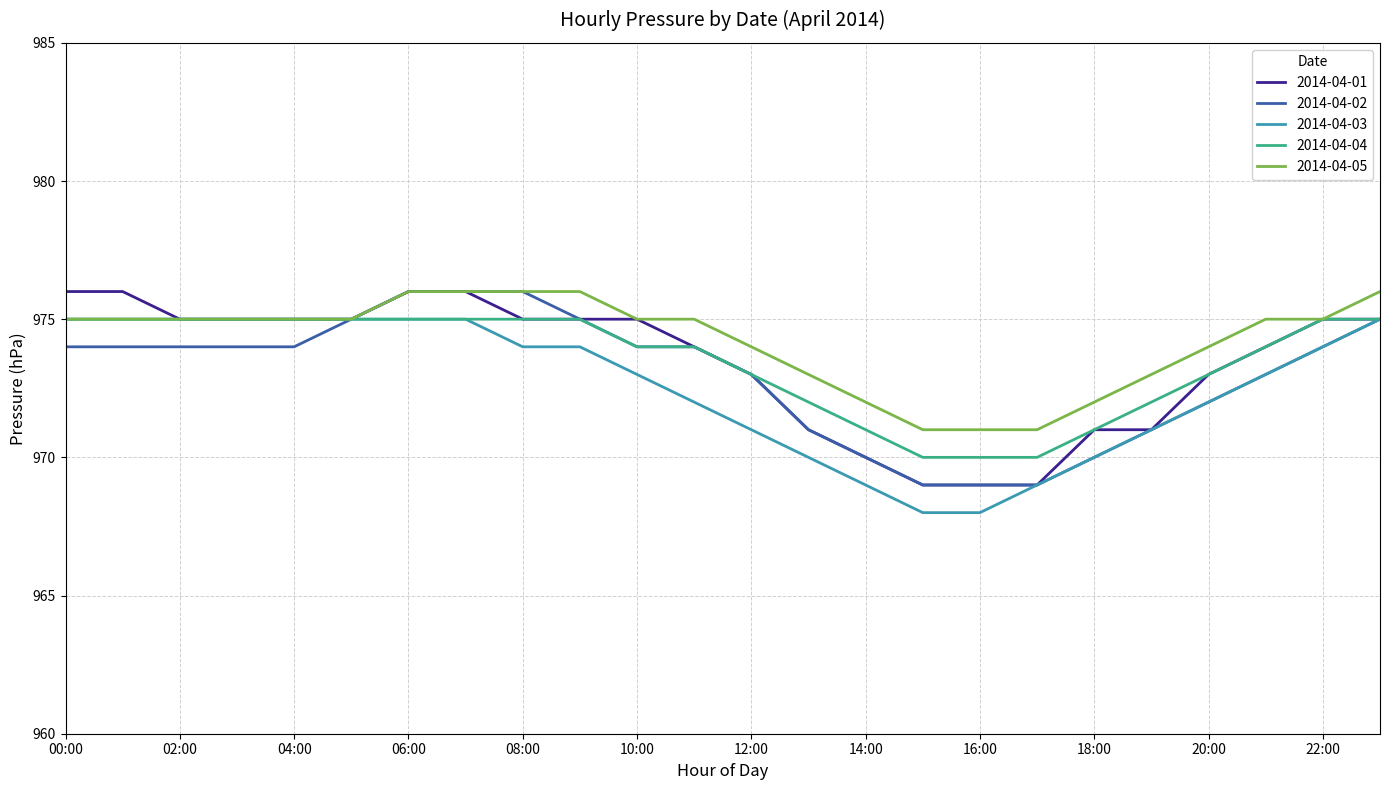

Is this an area chart (filled region under the line)?

No